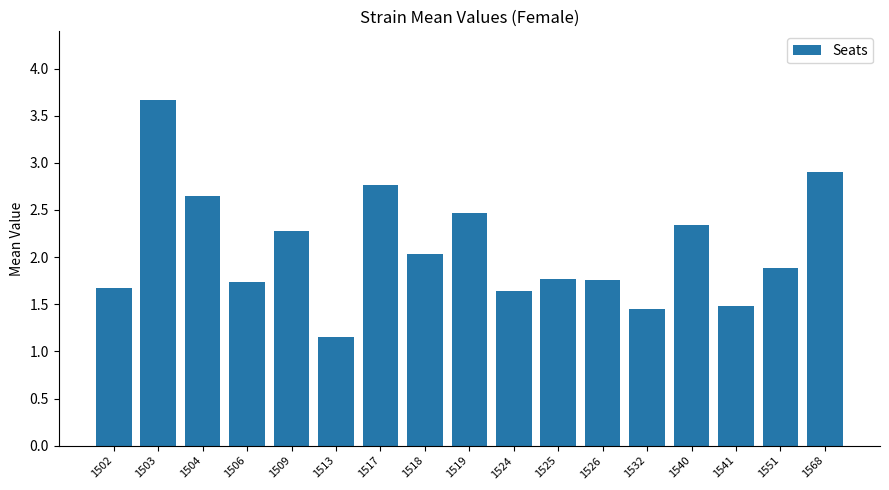

The value at 1519 is 2.5. True or false?

True